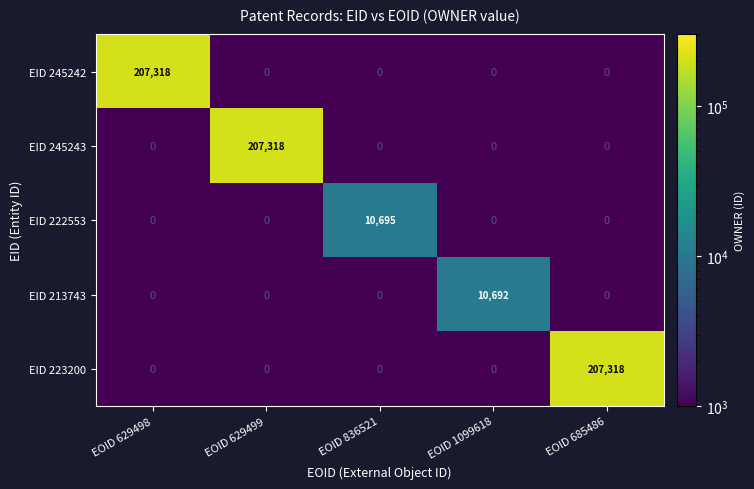

The EID 222553 series shows 10695 at EOID 836521. True or false?

True